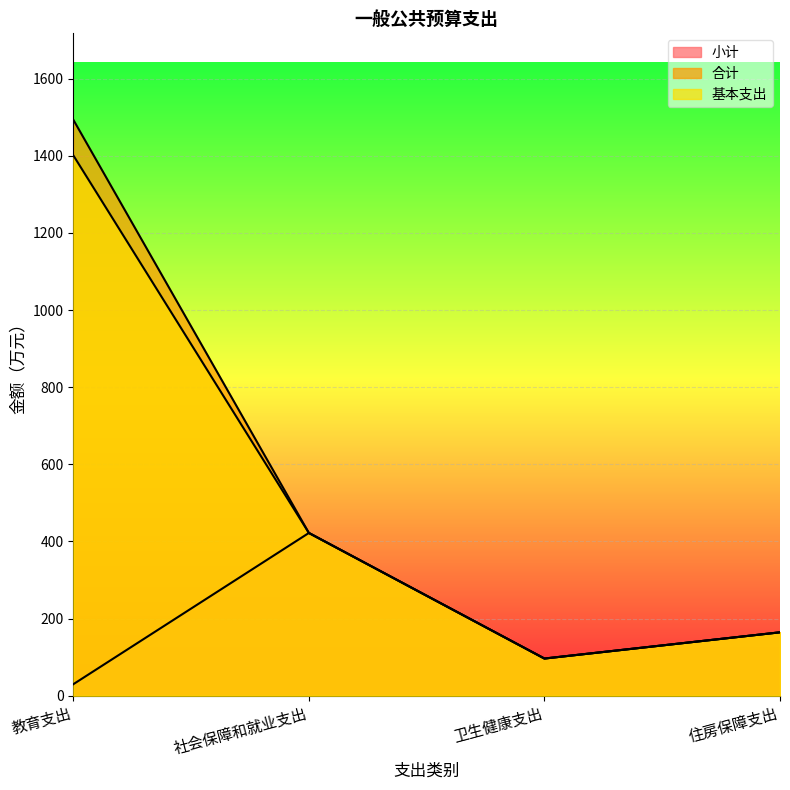

Is the value of 小计 at 卫生健康支出 greater than the value of 合计 at 社会保障和就业支出?

No